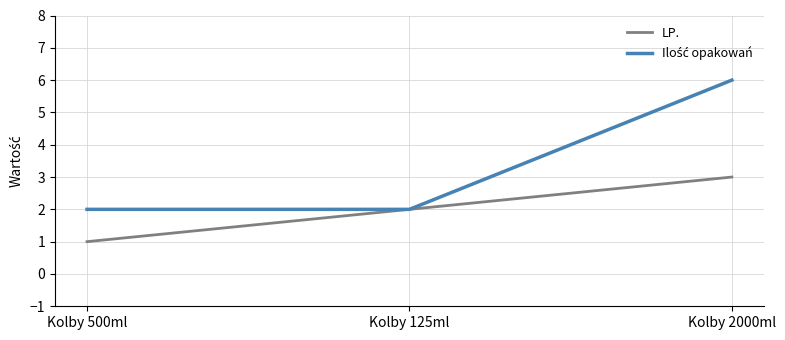

Which category has the lowest value in the LP. series?

Kolby 500ml